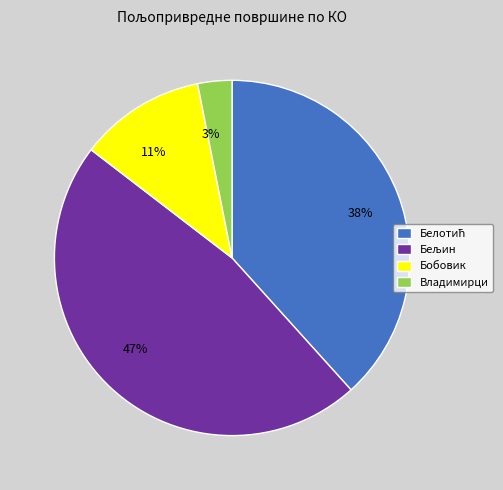

Does any single category account for the majority?

No